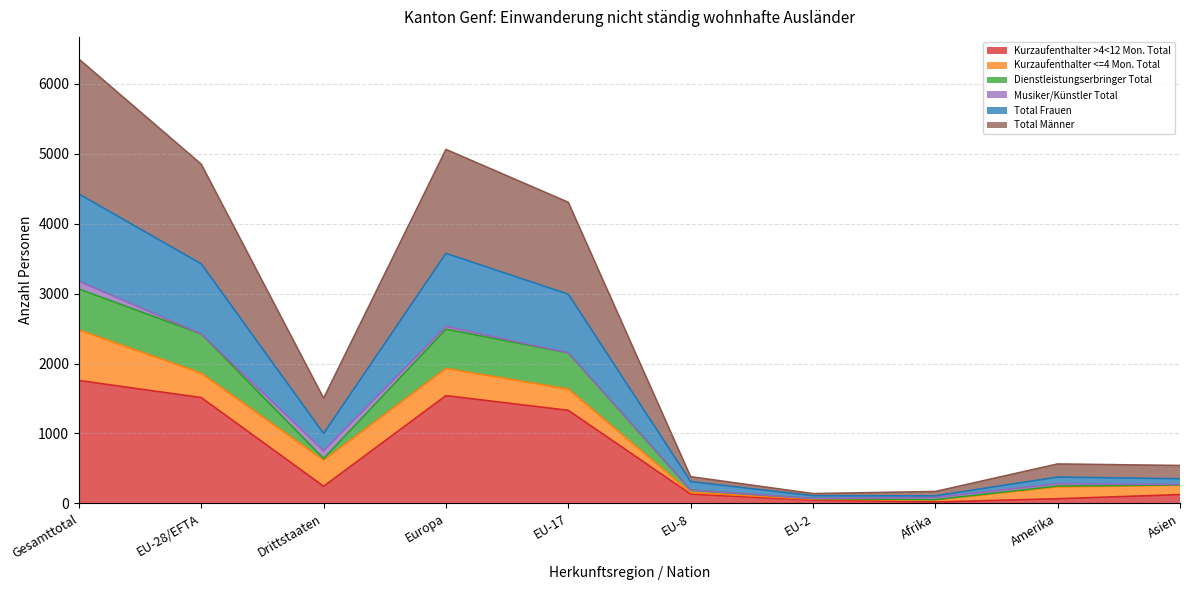

True or false: Dienstleistungserbringer Total has more than 0 interior local peaks.

True